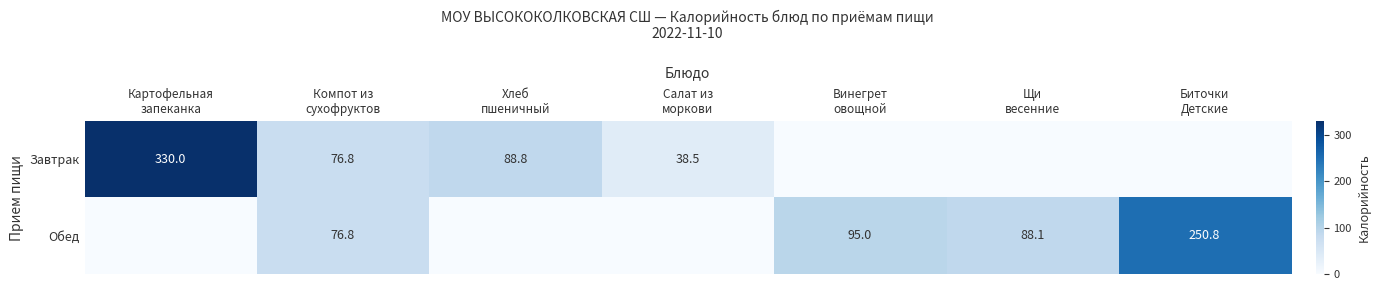

Is it true that Обед equals 76.8 at Компот из сухофруктов?

True